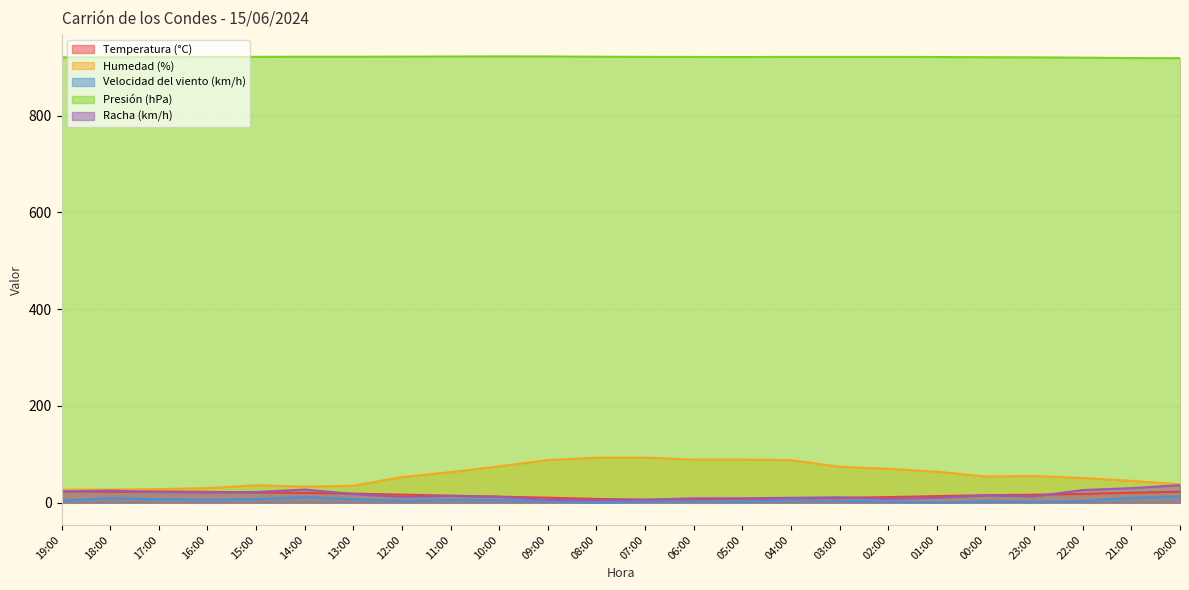

Reading left to right, what are all the values shown in this chart?

Temperatura (°C): 23.7	22.2	23.1	22.4	20.8	20.1	18.6	16.6	14.4	12.4	10.2	7.7	6.1	6.5	7.9	8.8	9.9	11.5	13.5	15.3	16.4	18.0	20.5	22.5
Humedad (%): 27.0	27.0	28.0	30.0	36.0	33.0	35.0	53.0	63.0	75.0	88.0	93.0	93.0	89.0	89.0	88.0	74.0	70.0	64.0	54.0	55.0	51.0	45.0	38.0
Velocidad del viento (km/h): 4.0	9.0	7.0	6.0	7.0	12.0	7.0	4.0	6.0	5.0	3.0	0.0	2.0	2.0	2.0	5.0	4.0	2.0	0.0	3.0	2.0	3.0	10.0	13.0
Presión (hPa): 920.5	920.7	921.0	921.2	921.5	921.8	921.7	922.0	922.2	922.4	922.3	921.8	921.5	921.3	921.1	921.4	921.4	921.4	921.2	920.8	920.5	919.8	919.0	918.8
Racha (km/h): 23.0	25.0	22.0	21.0	22.0	27.0	18.0	12.0	14.0	12.0	6.0	5.0	6.0	9.0	9.0	10.0	11.0	8.0	10.0	15.0	13.0	26.0	30.0	36.0